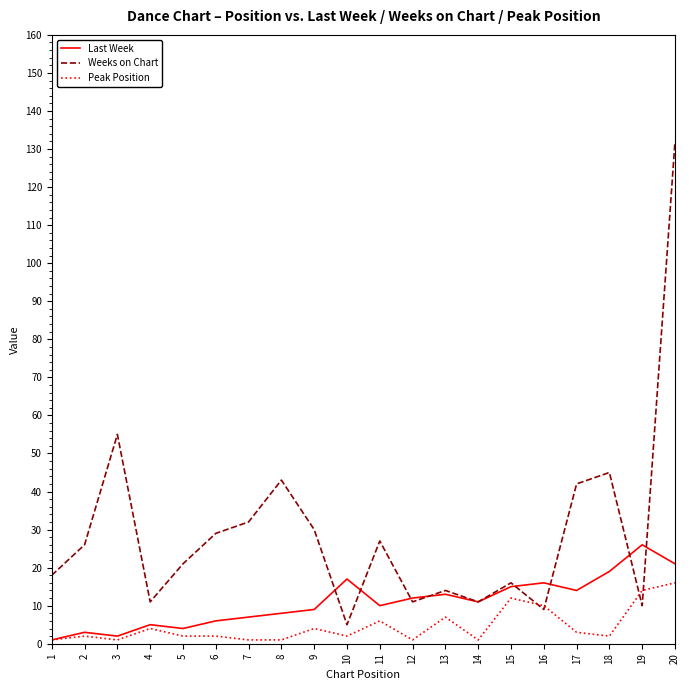

True or false: Weeks on Chart has a value of 35 at 20.

False